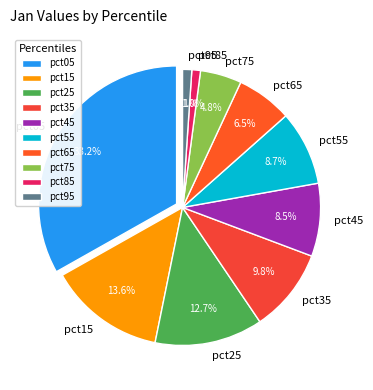

How many segments does this pie chart have?

10